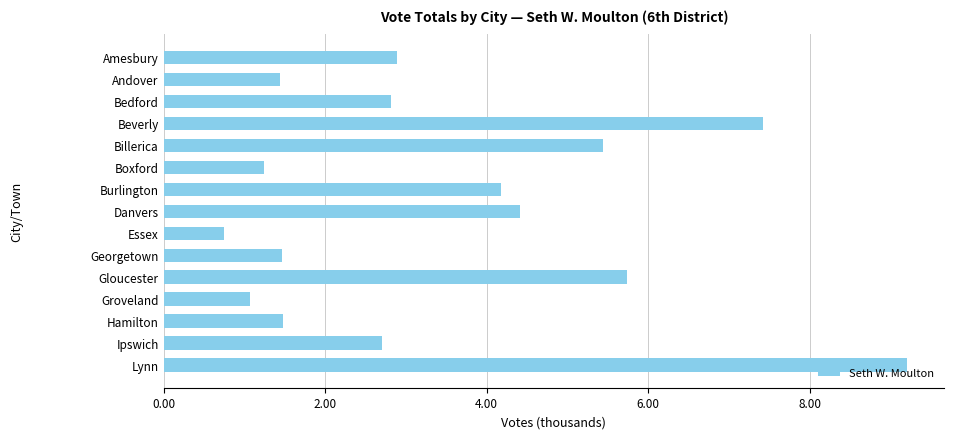

At which category does the chart reach its peak across all series?

Lynn